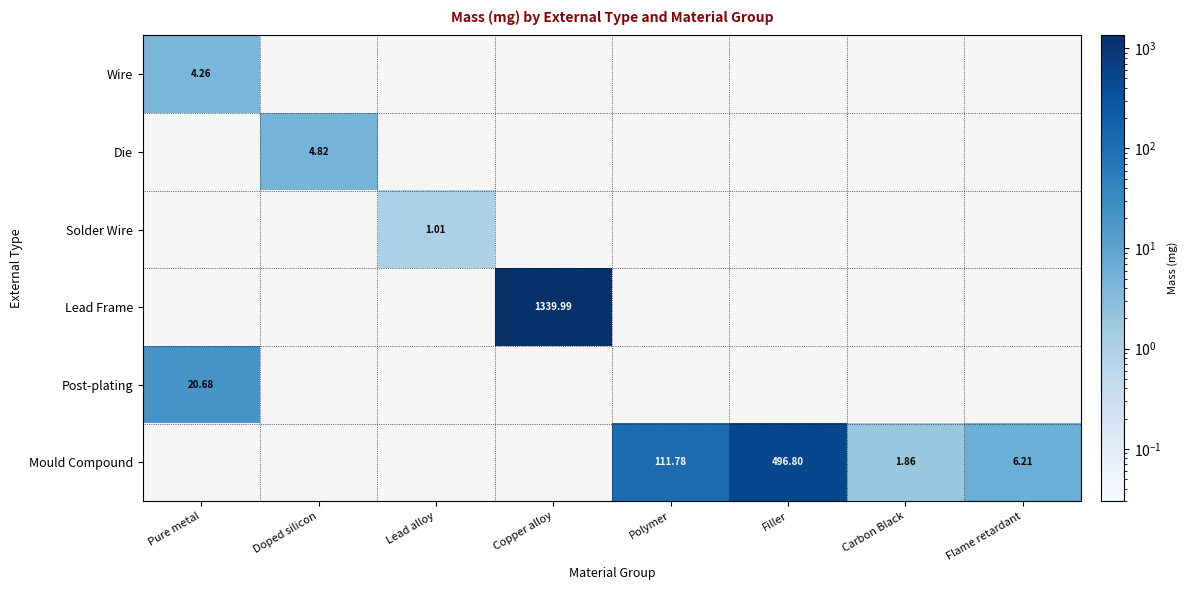

What is the difference between the second highest and minimum values in the Mould Compound series?

109.9